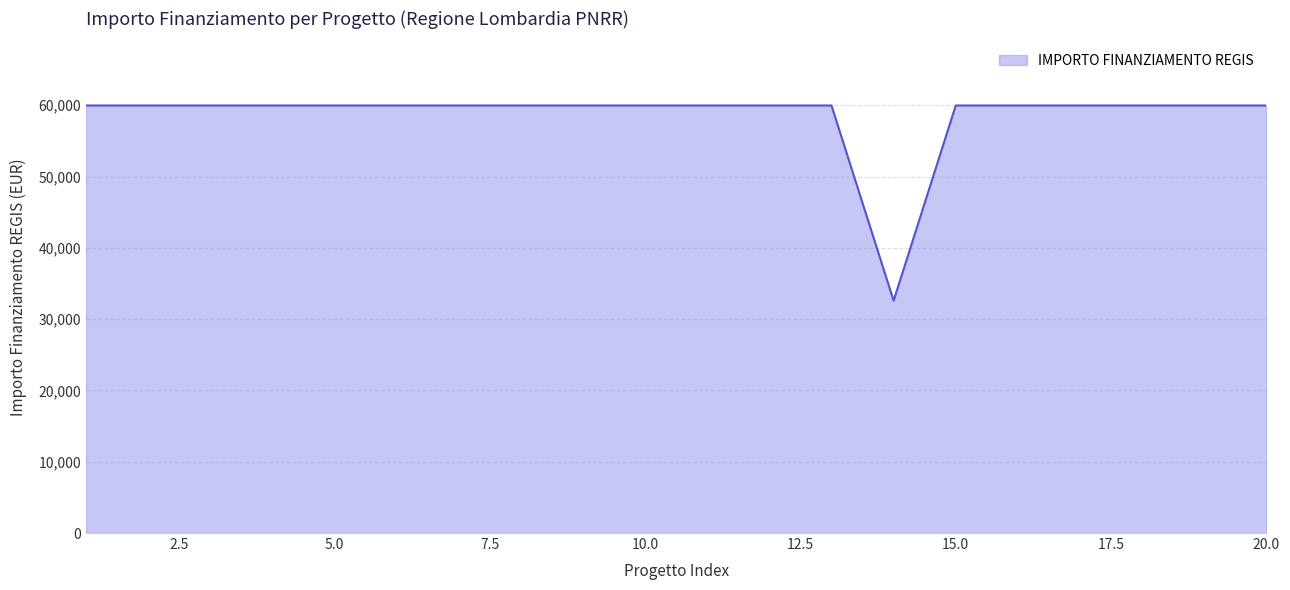

What is the greatest value displayed?

59966